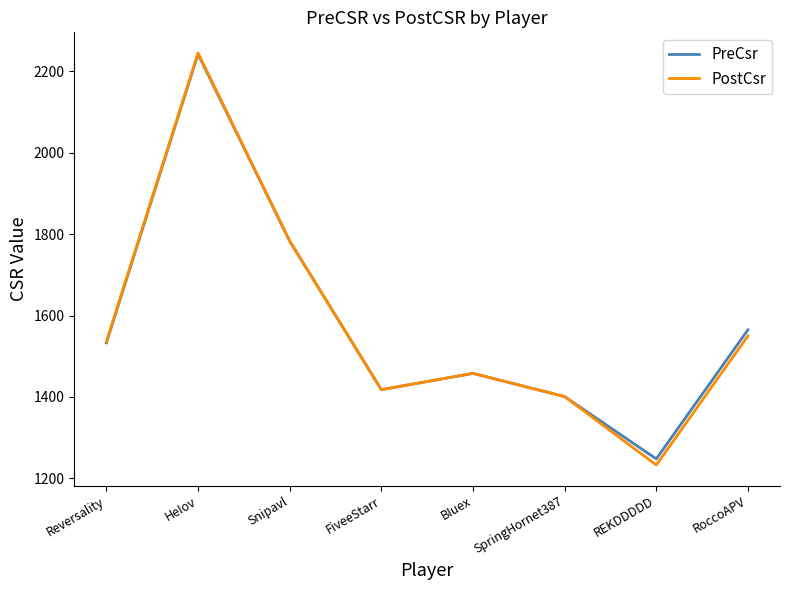

At which label does PostCsr reach its peak?

HeIov